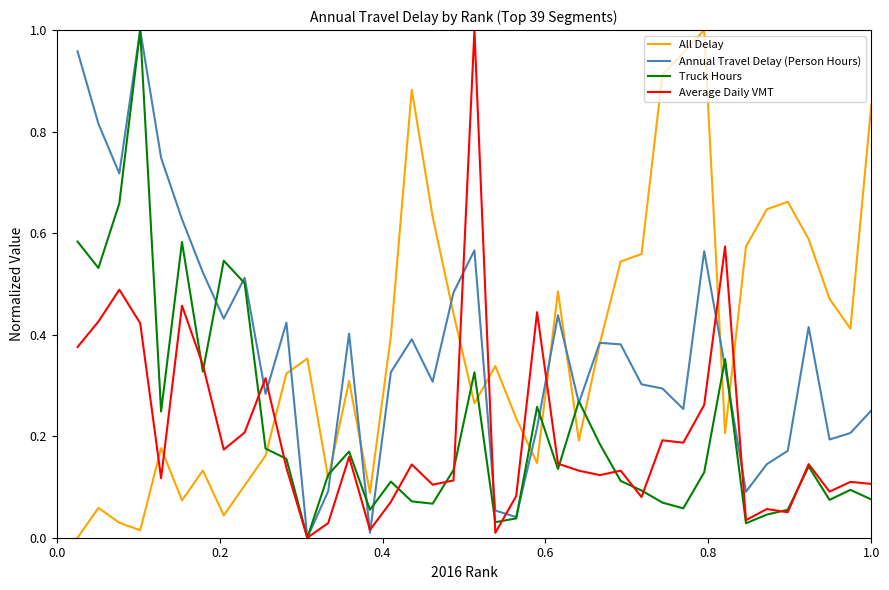

What is the difference between the second highest and second lowest values in the All Delay series?

0.9